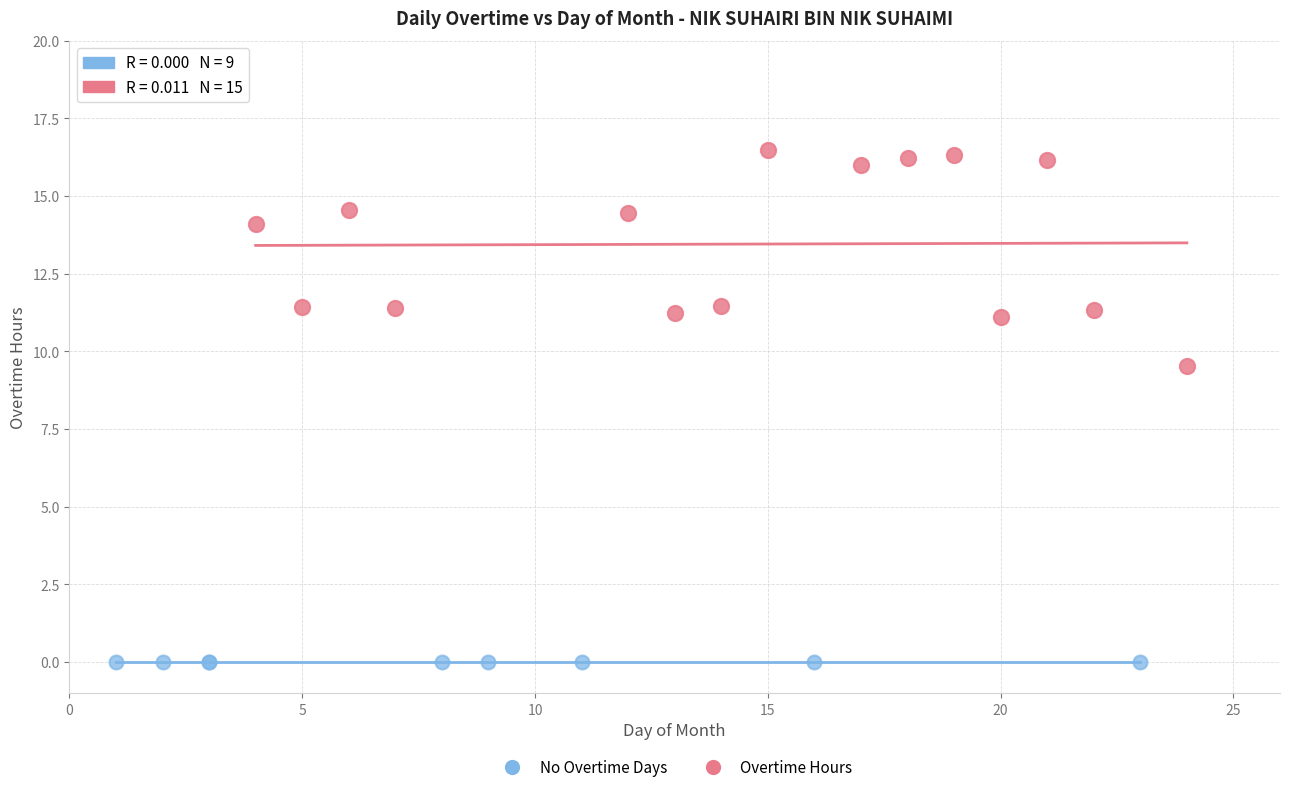

Which series reaches the maximum Y coordinate?

Overtime Hours